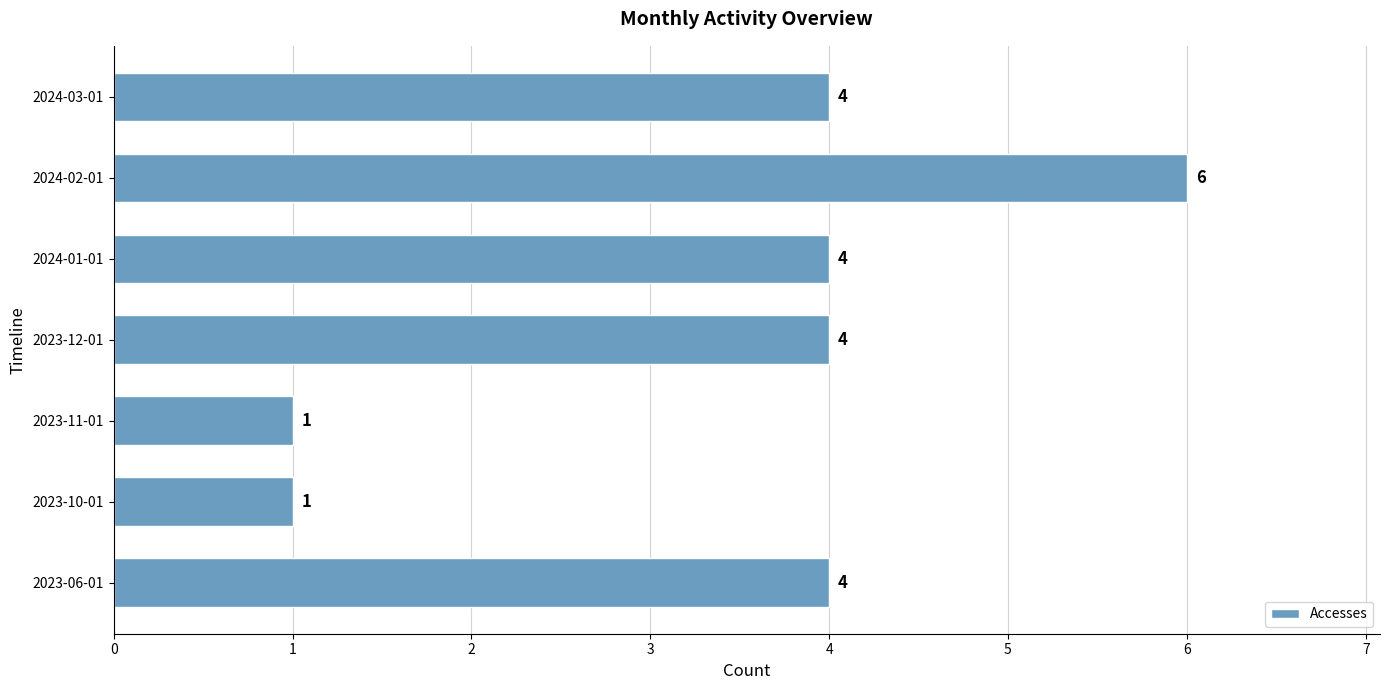

What is the maximum value shown in the chart?

6